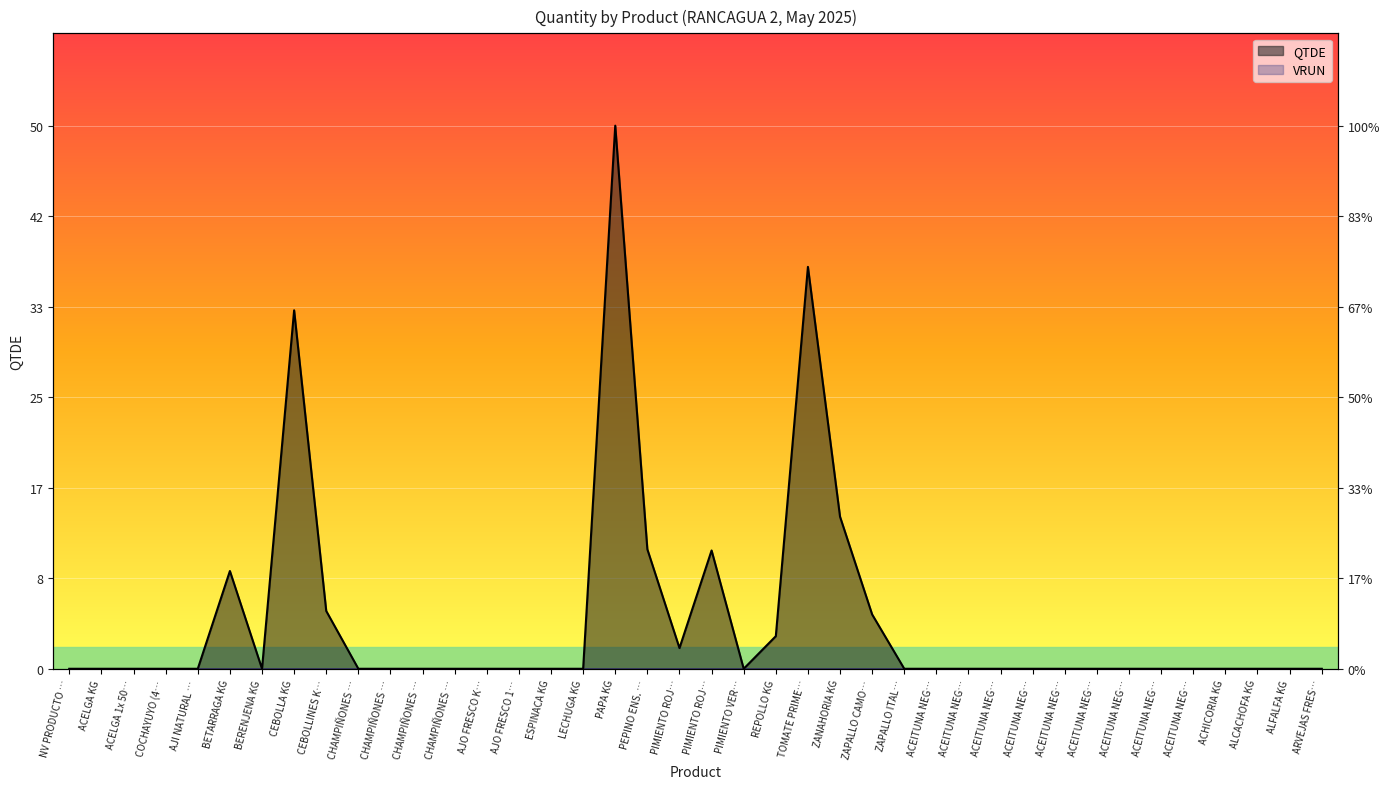

How many categories are shown in the chart?

40